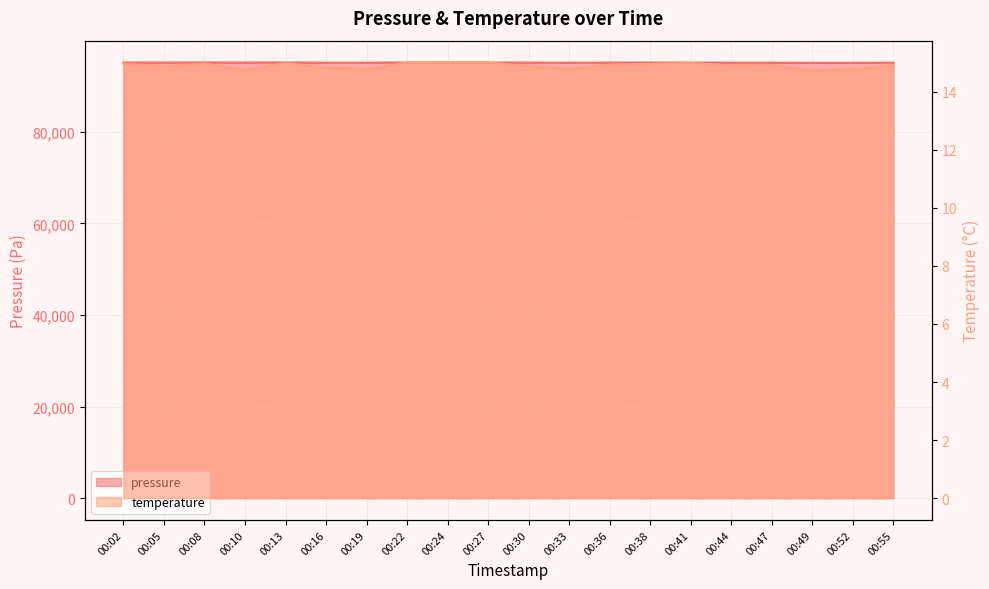

What is the smallest value displayed?

14.7